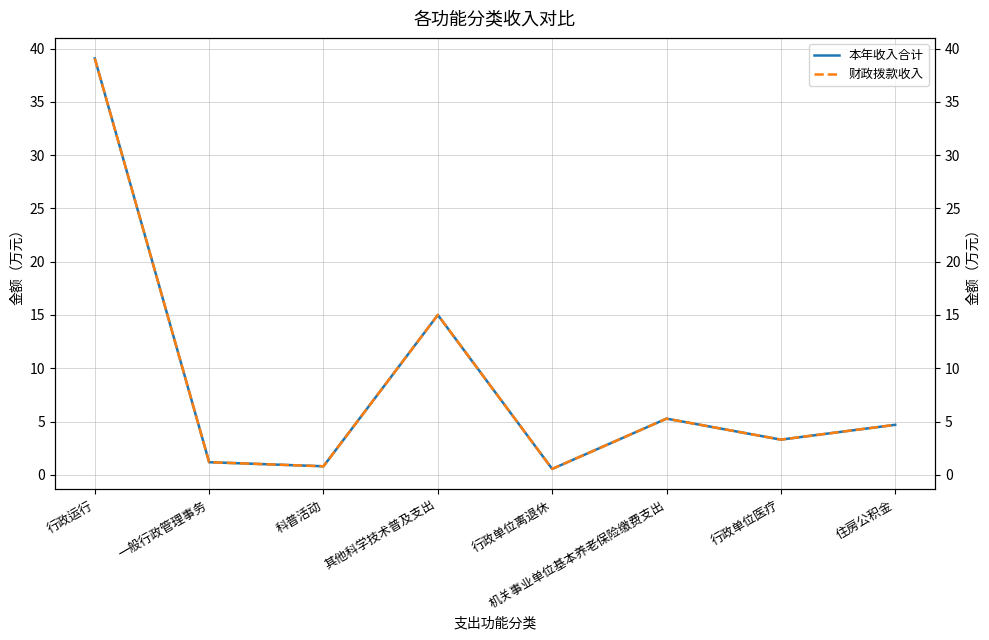

Is this an area chart (filled region under the line)?

No